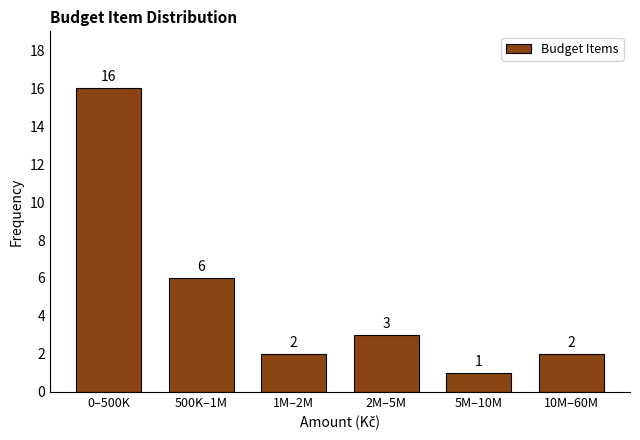

Reading left to right, list all the values displayed in this chart.

16	6	2	3	1	2